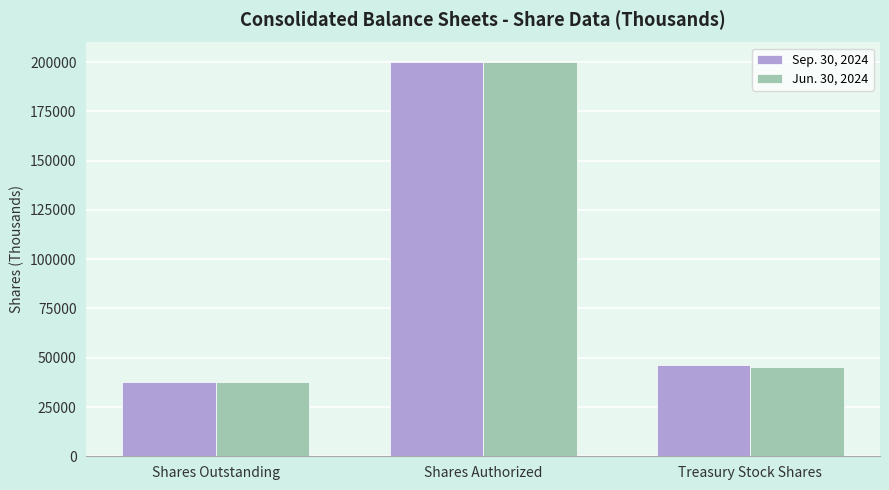

What is the average value of the Sep. 30, 2024 series?

94610